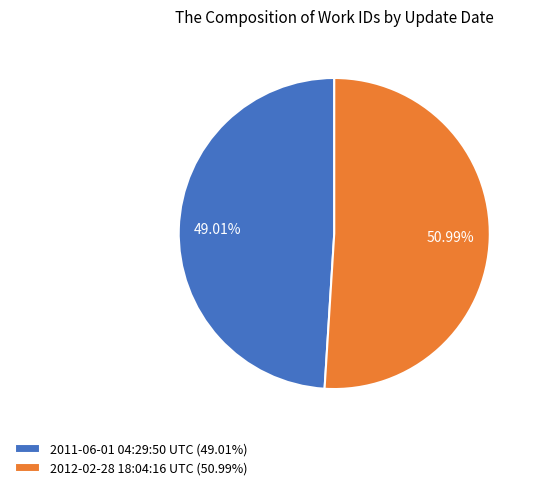

Which slice is the smallest?

2011-06-01 04:29:50 UTC